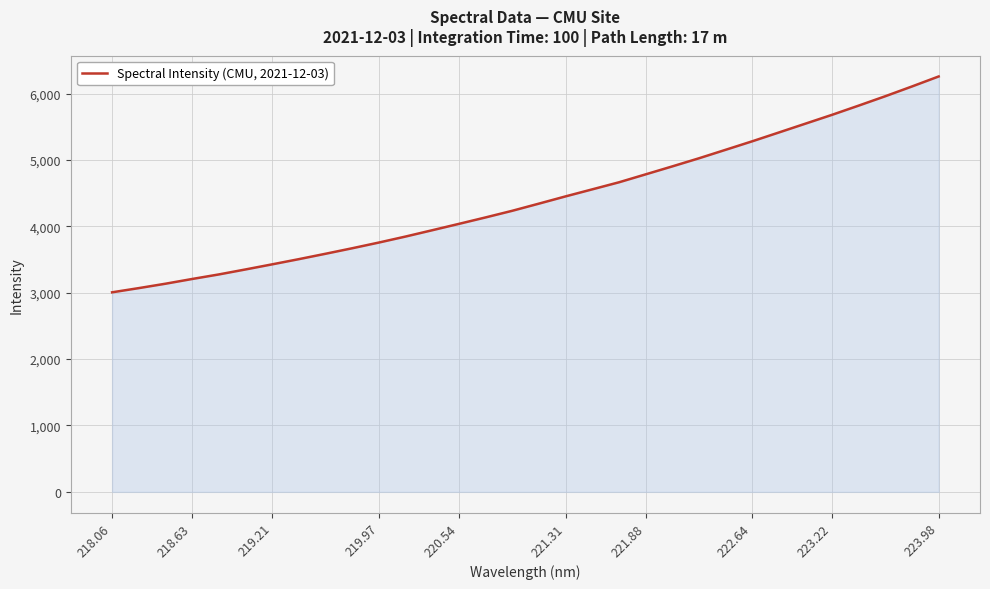

What is the difference between the maximum and minimum values?

3251.9